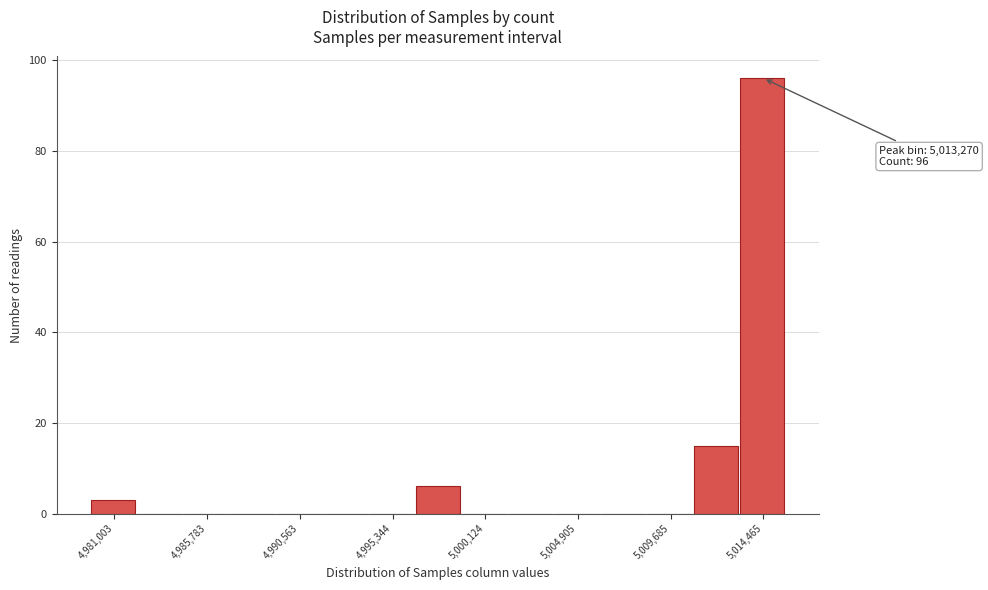

Over which range of the x-axis is the bar tallest?

5013500 to 5015500